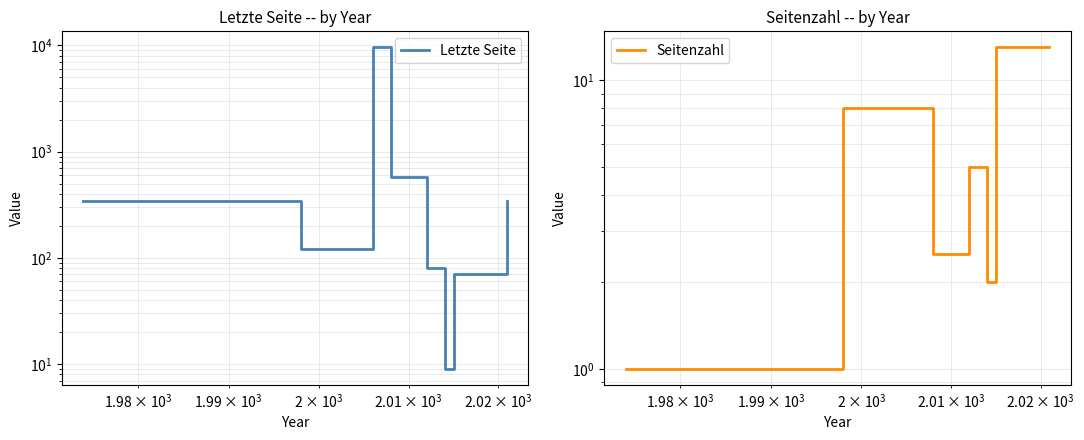

What is the difference between the maximum and second lowest values in the Letzte Seite series?

9522.0